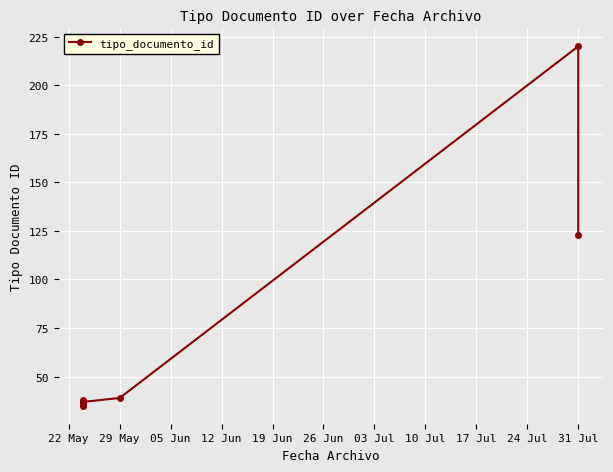

What is the sum of all values?

528